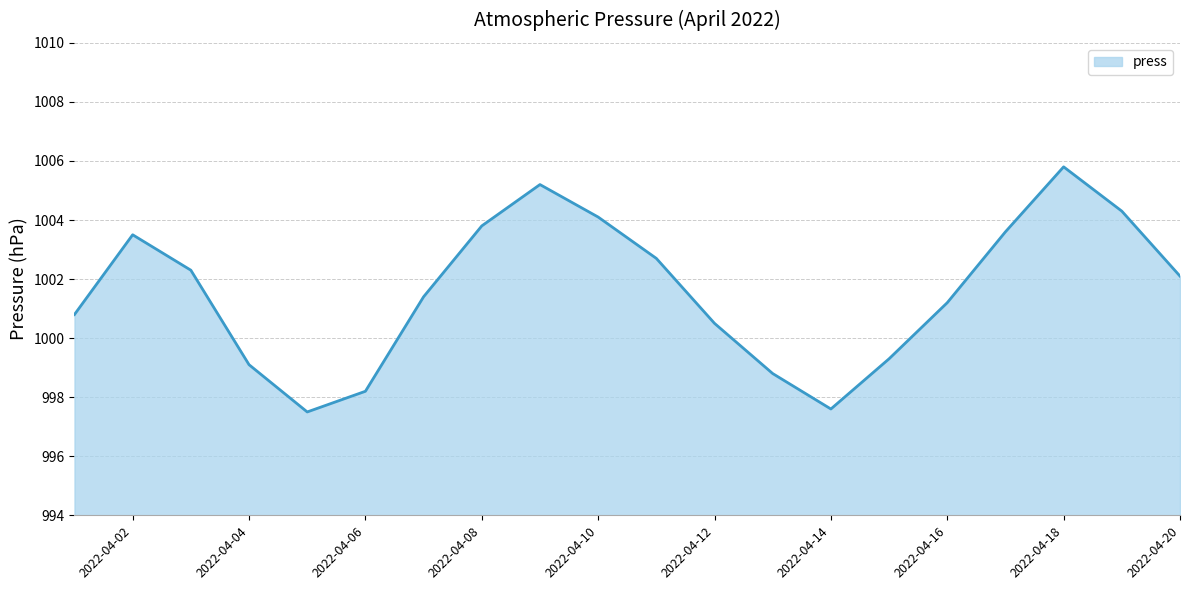

What is the smallest value displayed?

997.5